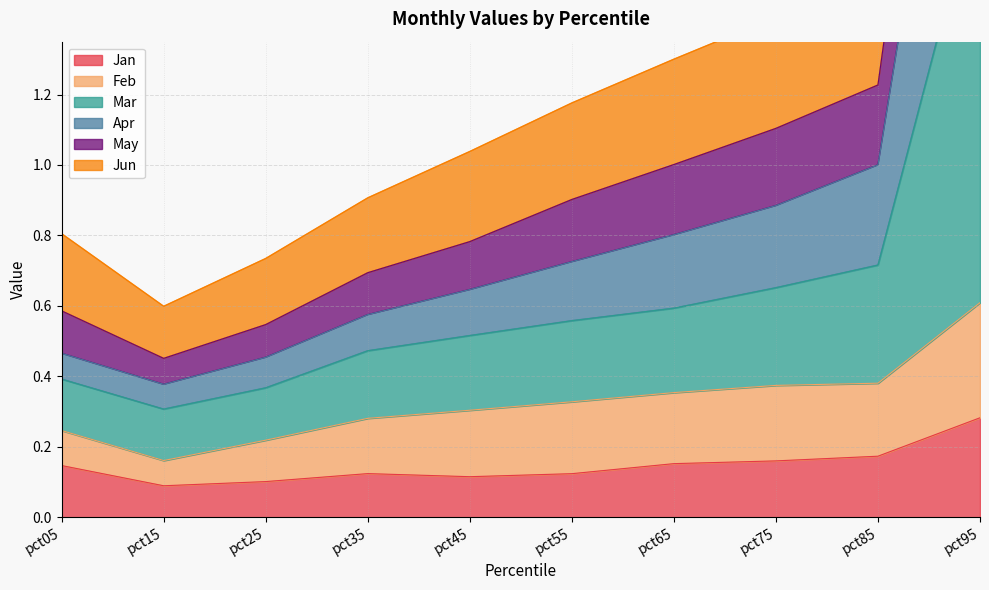

At which label does Jan reach its peak?

pct95